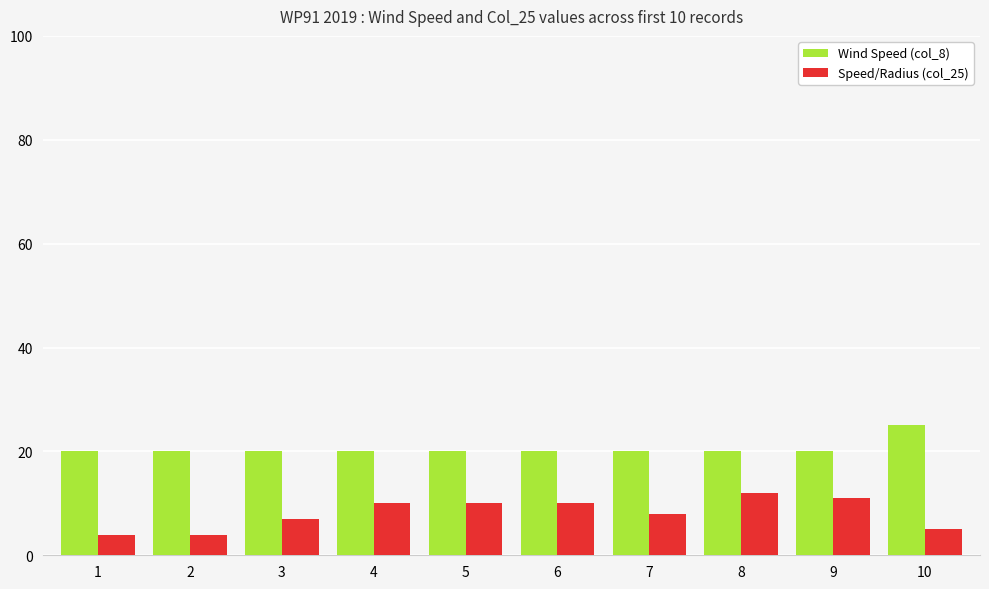

Does the chart contain any negative values?

No